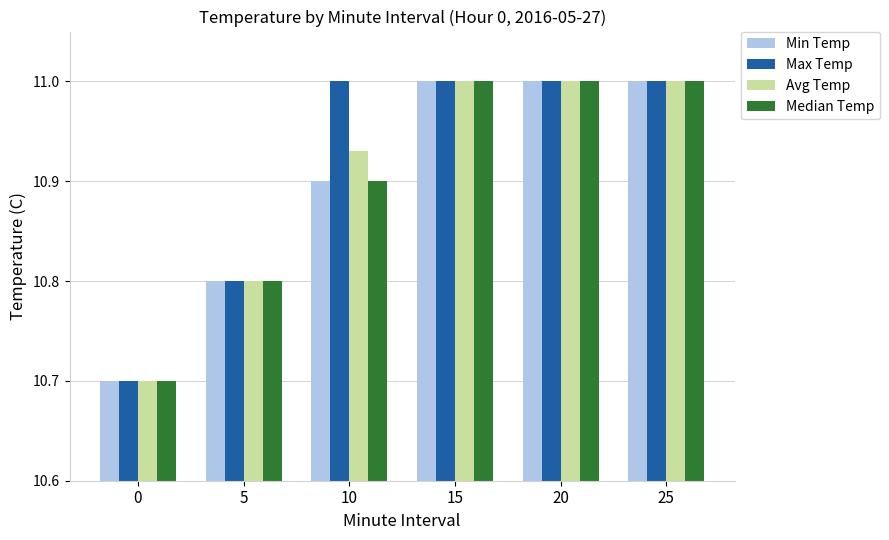

What is the highest value of the Median Temp series?

11.0